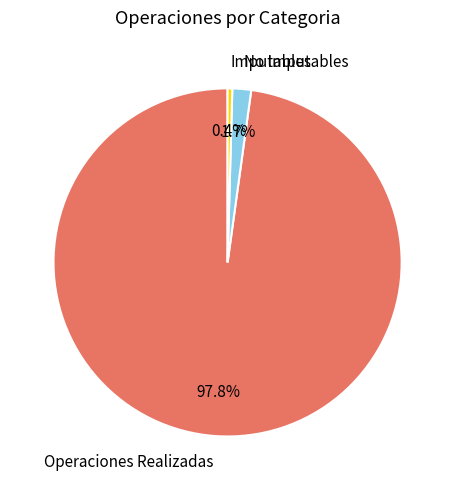

Which slice is the smallest?

Imputables